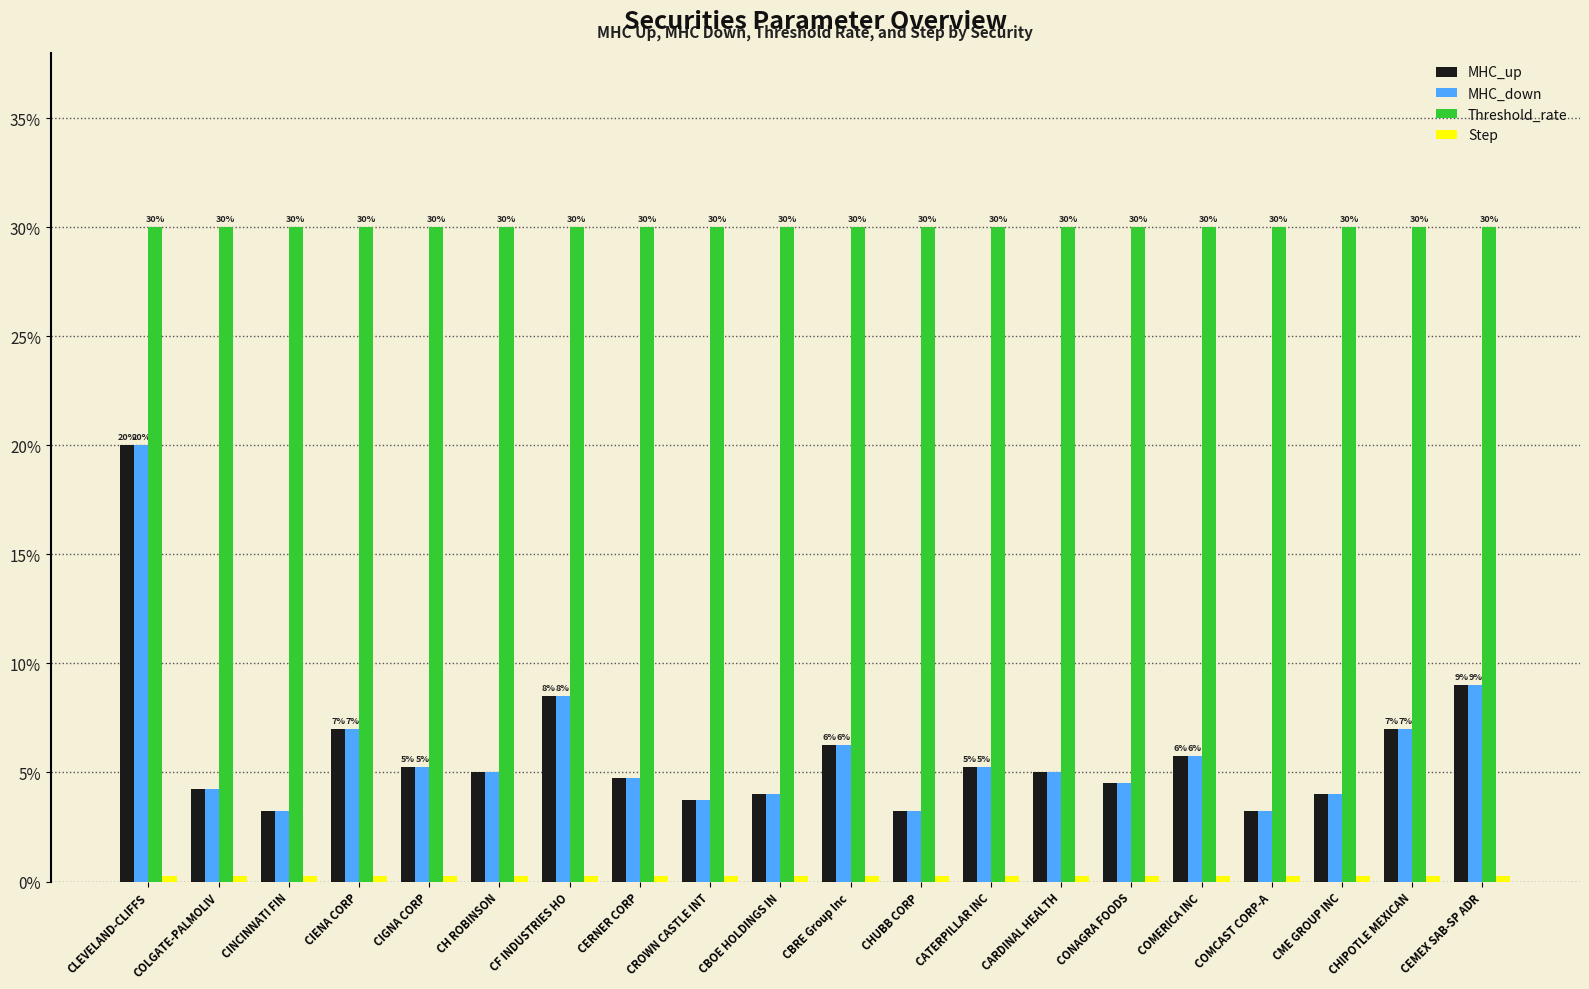

What is the label of the 7th bar from the left?

CF INDUSTRIES HO